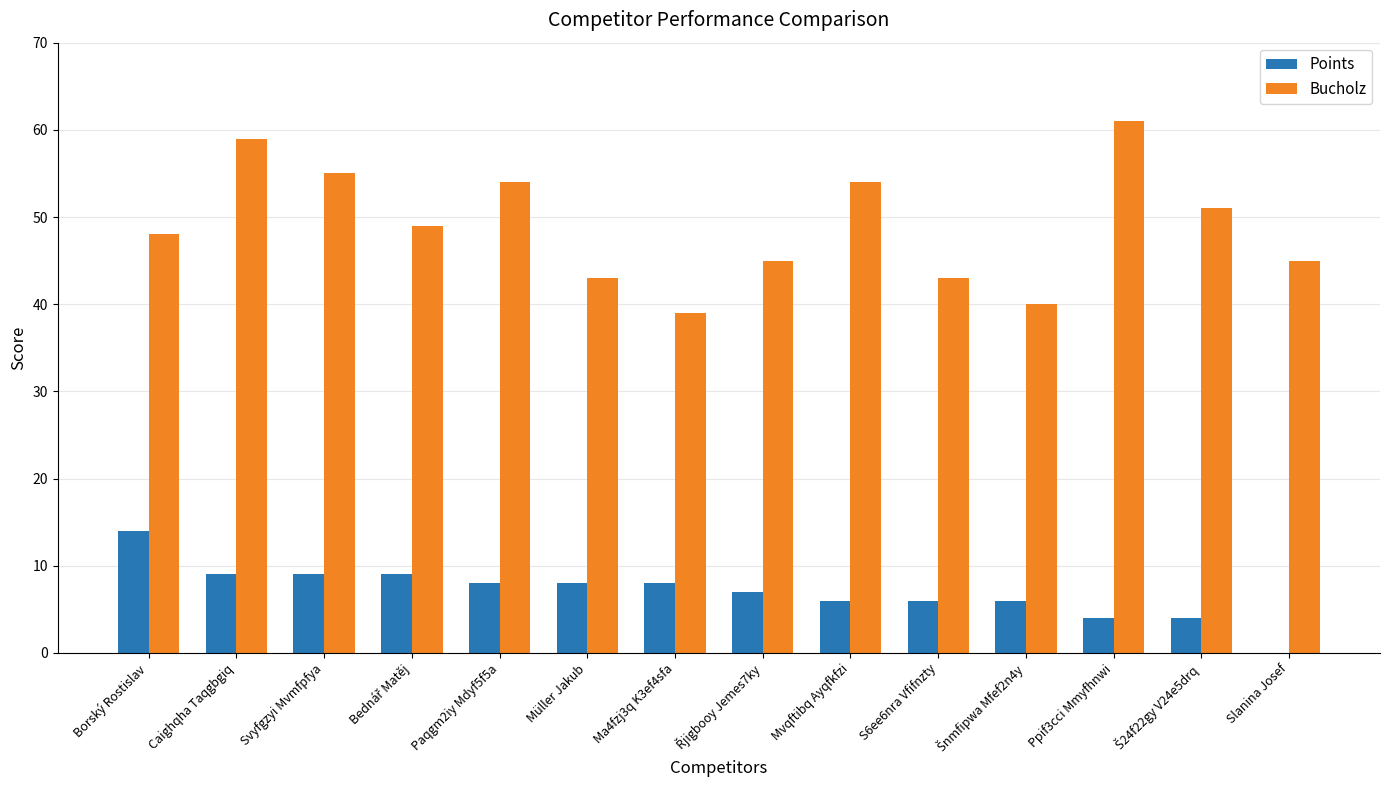

What value does the Points series have at Paqgm2iy Mdyf5f5a, to the nearest 10?

10